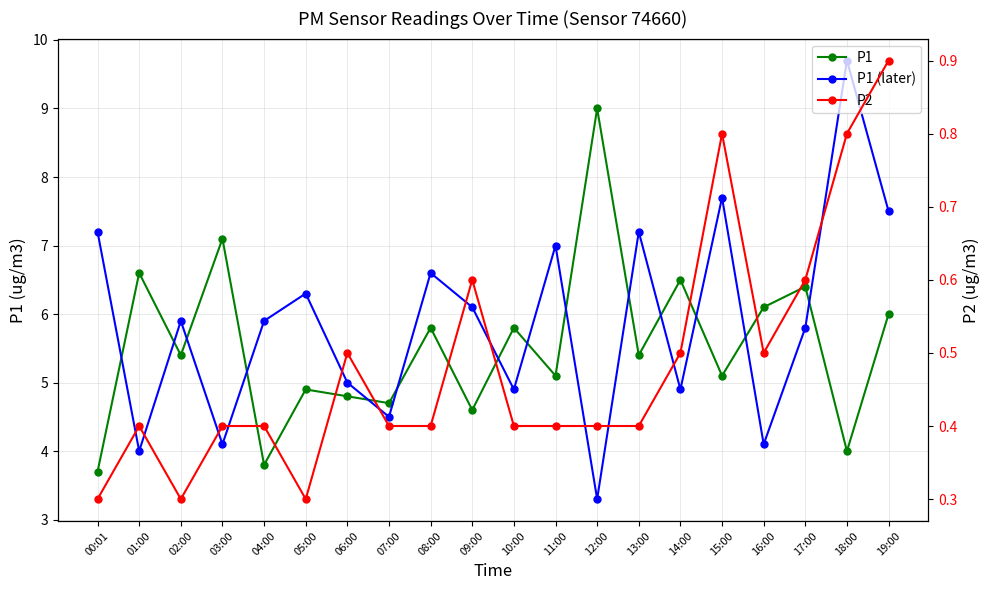

What is the label of the 13th point from the left?

12:00